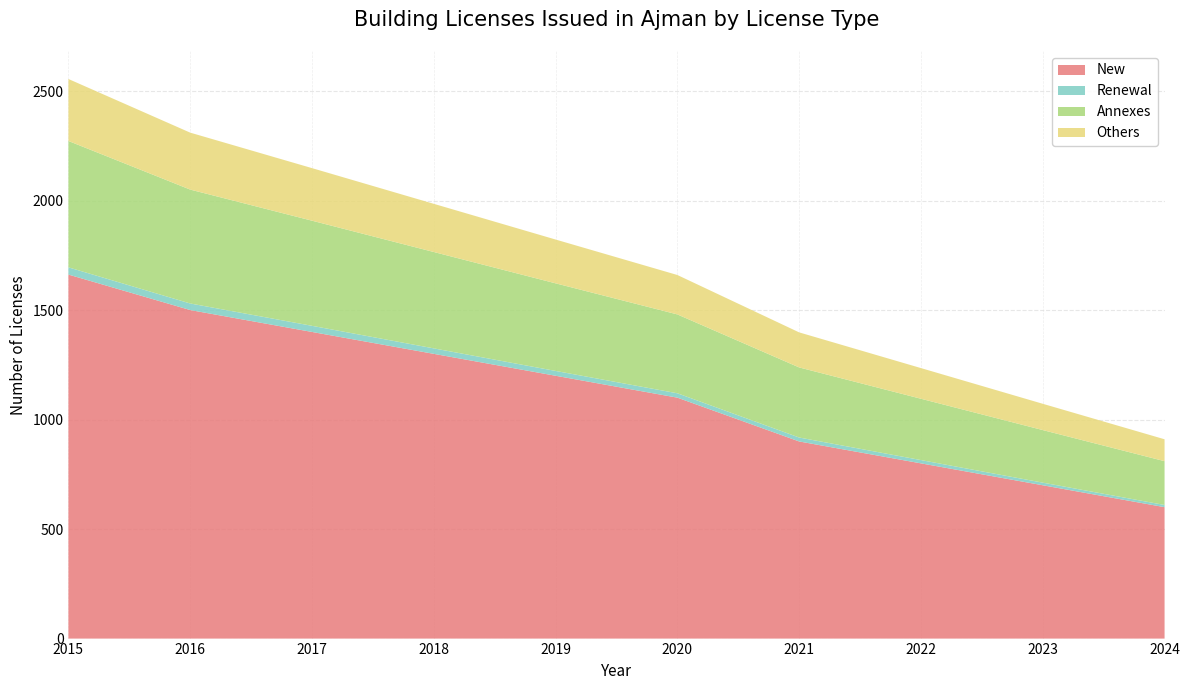

What is the lowest value of the New series?

600